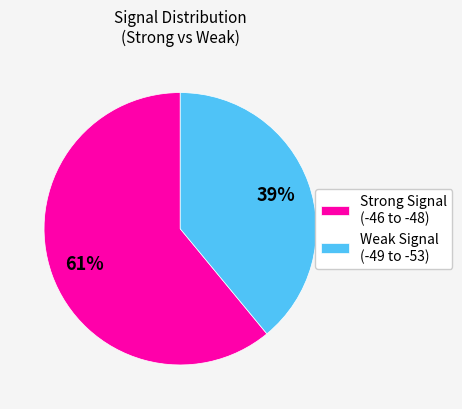

Count the number of slices in the pie.

2